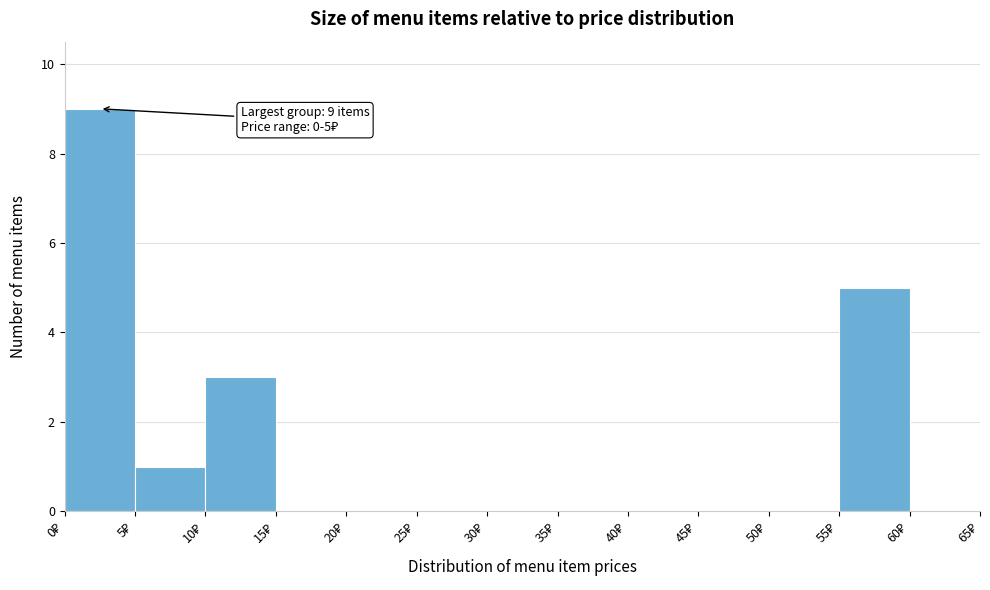

Over which range of the x-axis is the bar tallest?

0 to 5